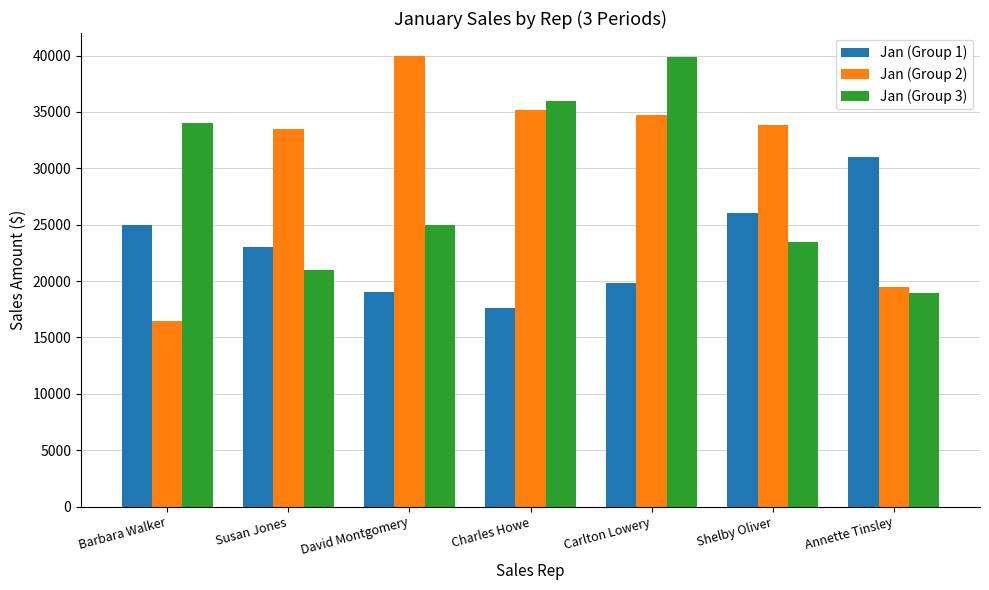

At how many categories does at least one series exceed 31689?

6